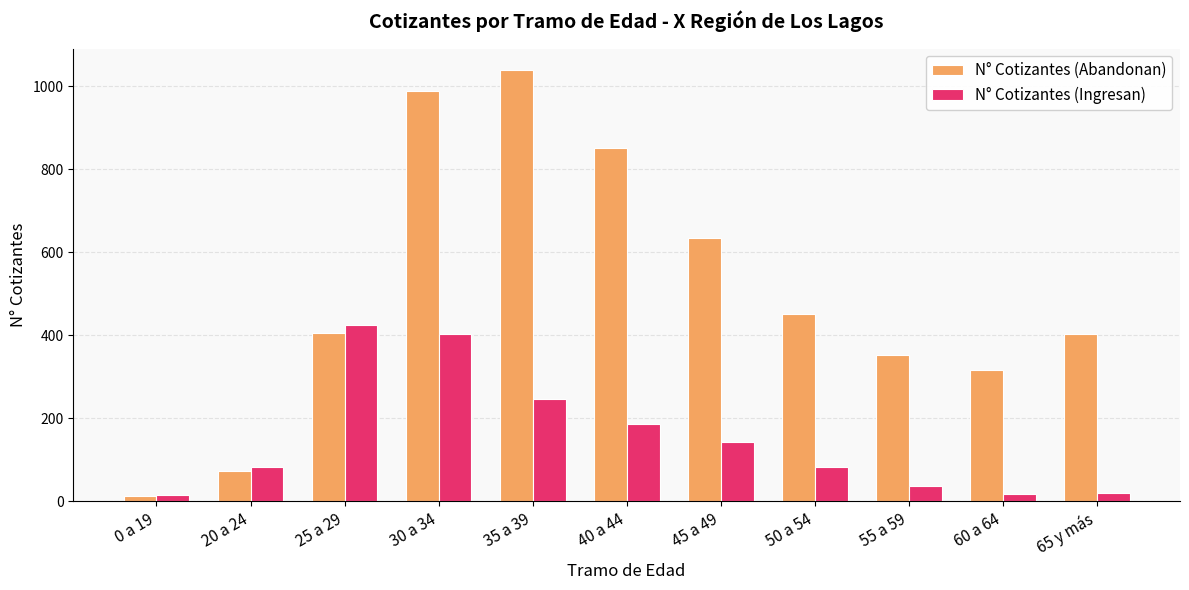

What is the total value across all series at 50 a 54?

532